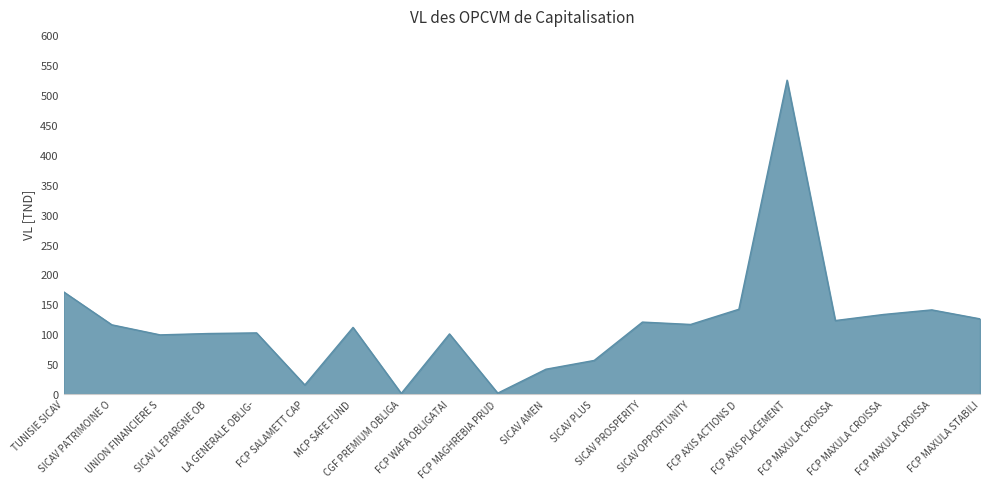

Does the chart have visible grid lines?

Yes